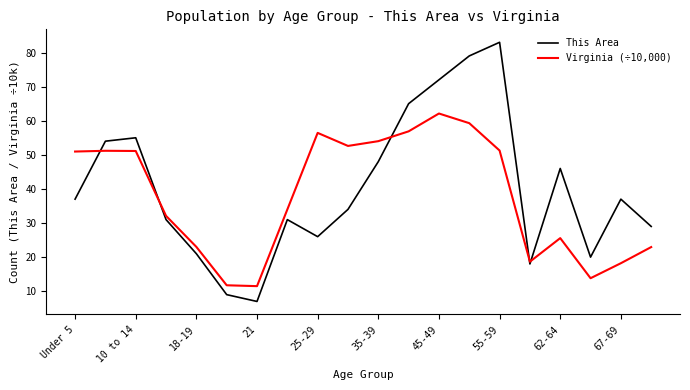

What is the lowest value of the This Area series?

7.0